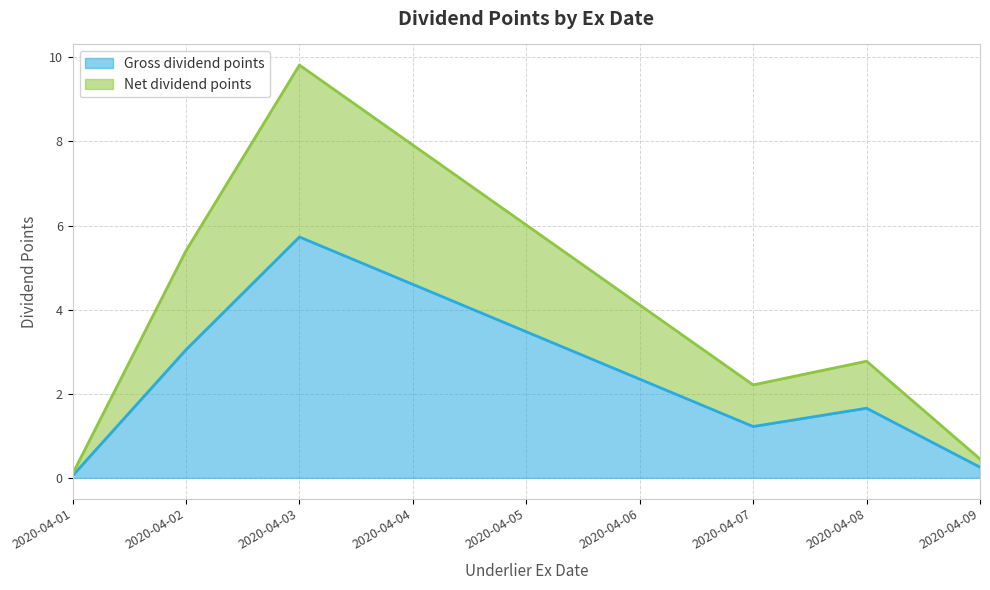

What is the spread (max minus min) of values at 2020-04-02?

2.4